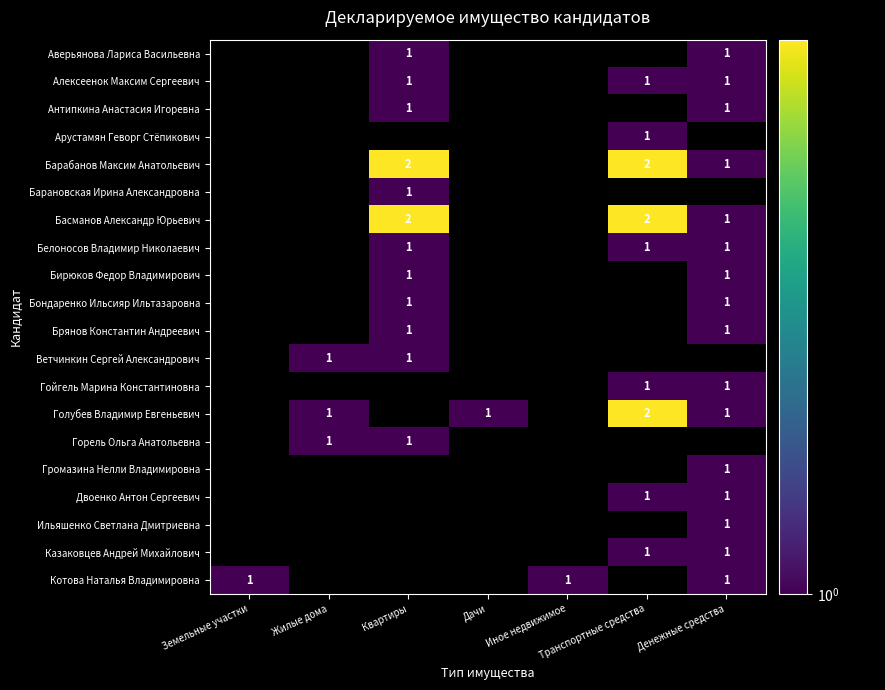

True or false: Аверьянова Лариса Васильевна has a value of 0 at Квартиры.

False